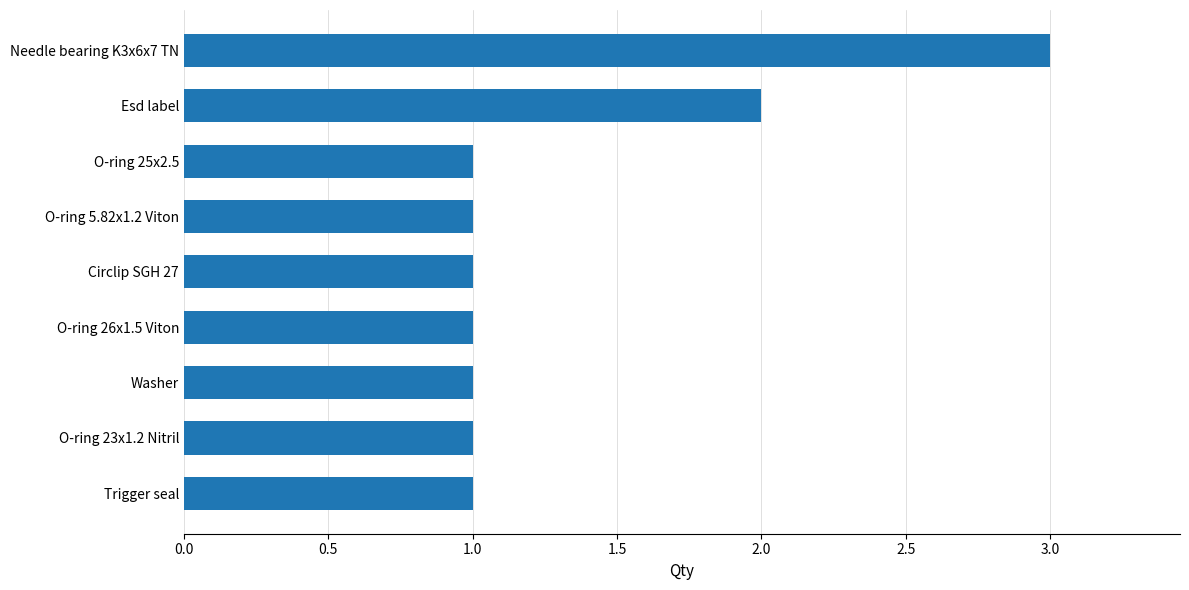

How many bars are there in total?

9